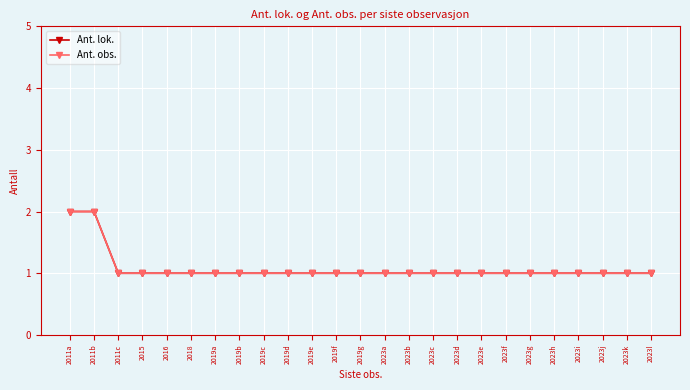

How many lines are shown in the chart?

2